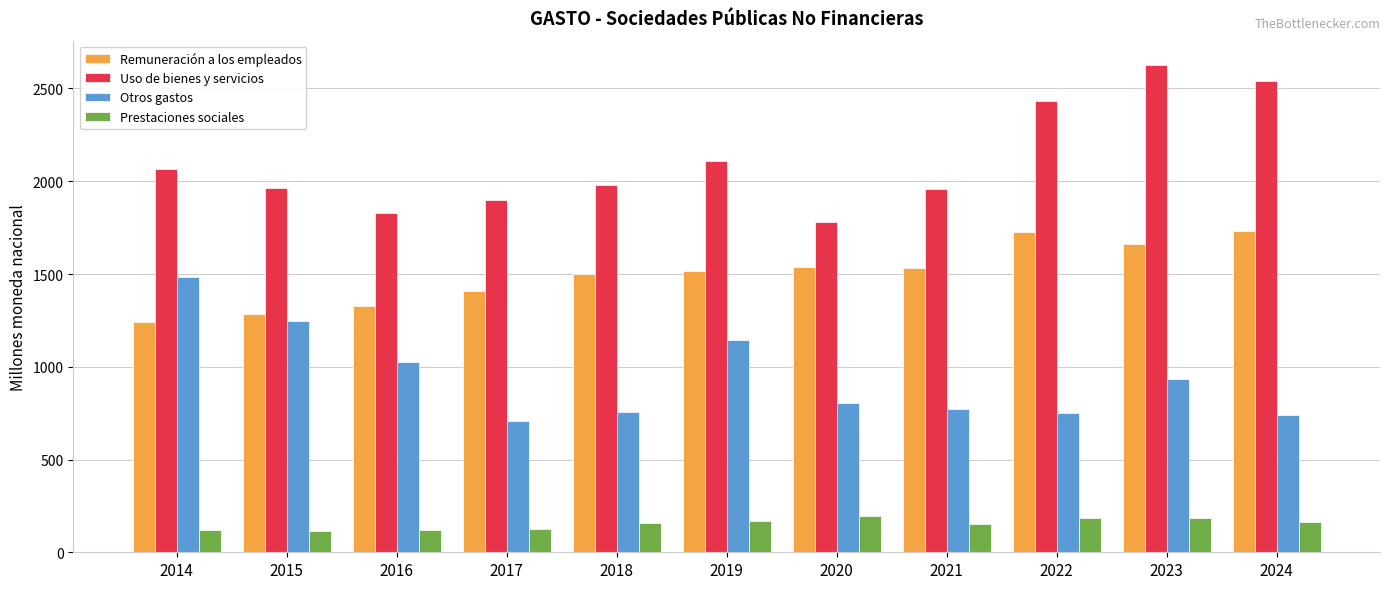

Rank the series at 2017 from highest to lowest value.

Uso de bienes y servicios, Remuneración a los empleados, Otros gastos, Prestaciones sociales